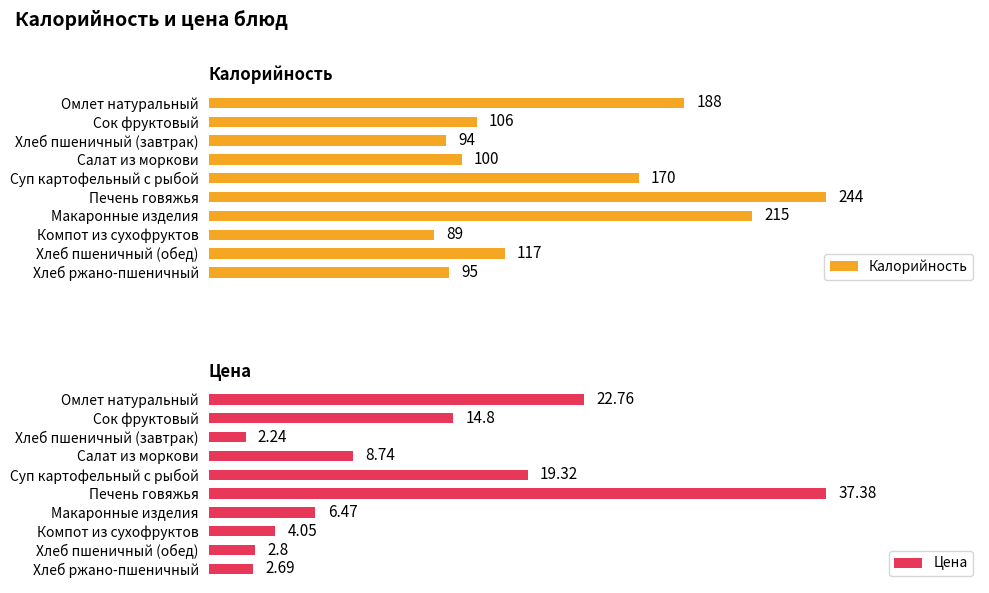

Where is Калорийность nearest to the value 166?

Суп картофельный с рыбой